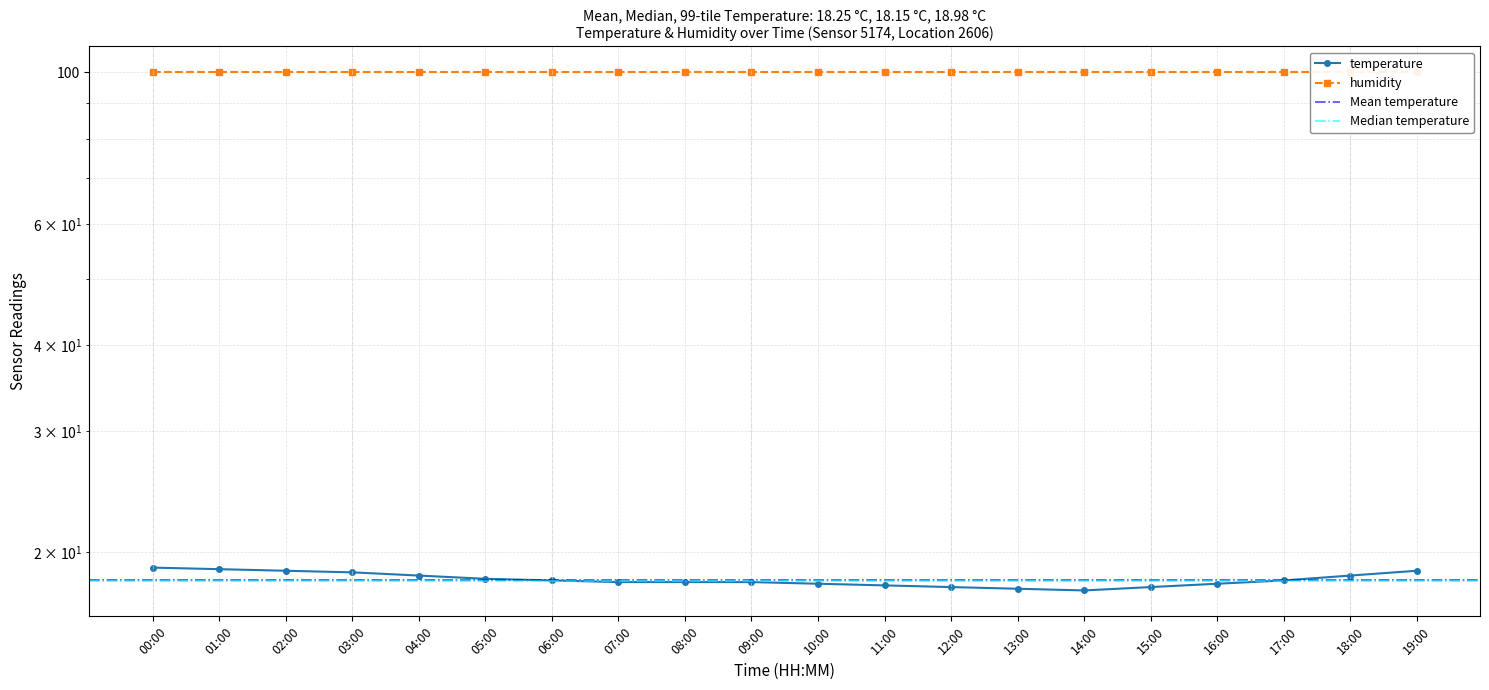

Rank the categories by value from highest to lowest.

00:00, 01:00, 02:00, 19:00, 03:00, 04:00, 18:00, 05:00, 06:00, 17:00, 07:00, 08:00, 09:00, 10:00, 16:00, 11:00, 12:00, 15:00, 13:00, 14:00